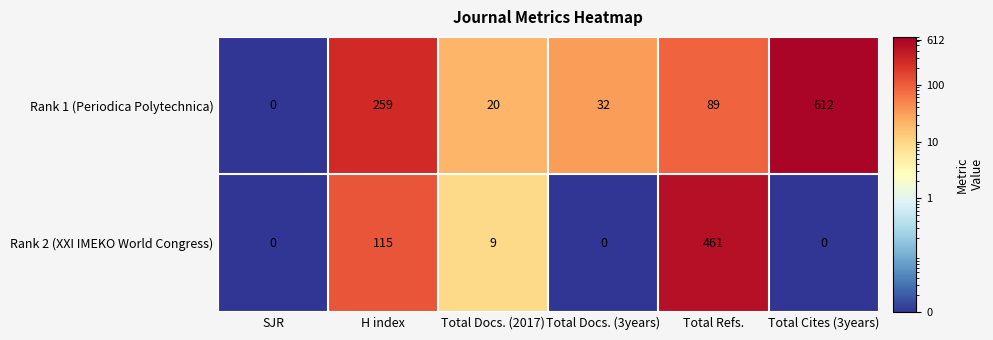

Rank the series by their average value, from lowest to highest.

Rank 2 (XXI IMEKO World Congress), Rank 1 (Periodica Polytechnica)